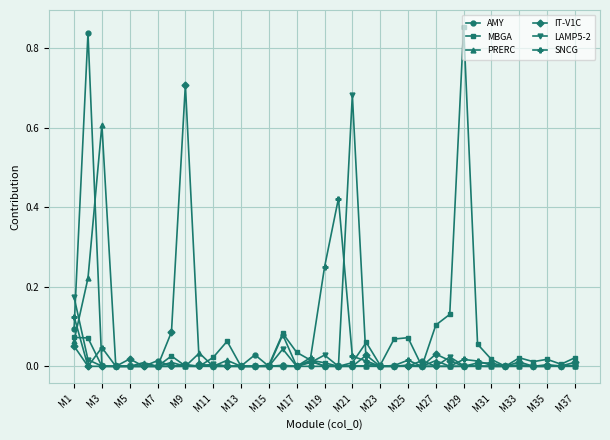

Which series has the largest range (max minus min)?

MBGA